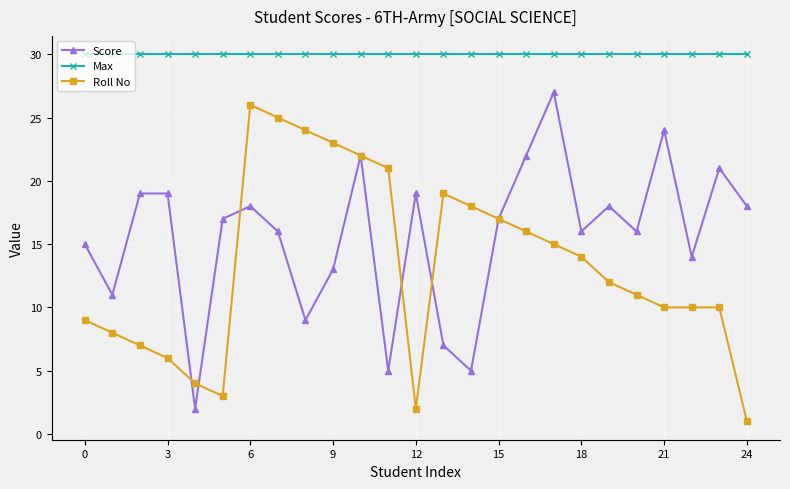

List the series in order of their peak value, highest first.

Max, Score, Roll No